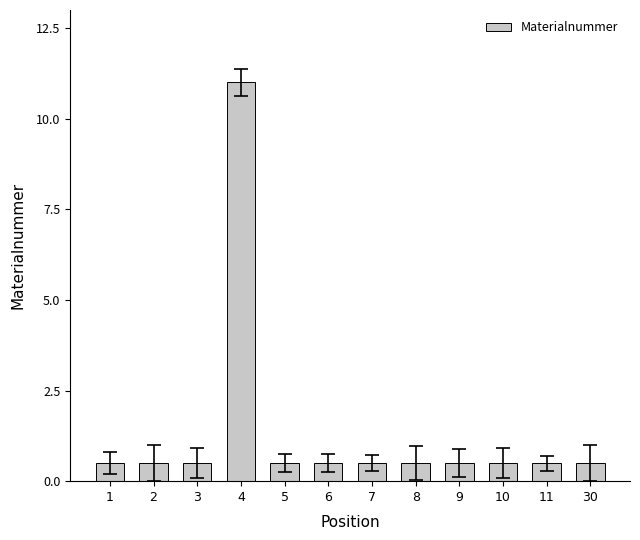

What is the average value?

1.4